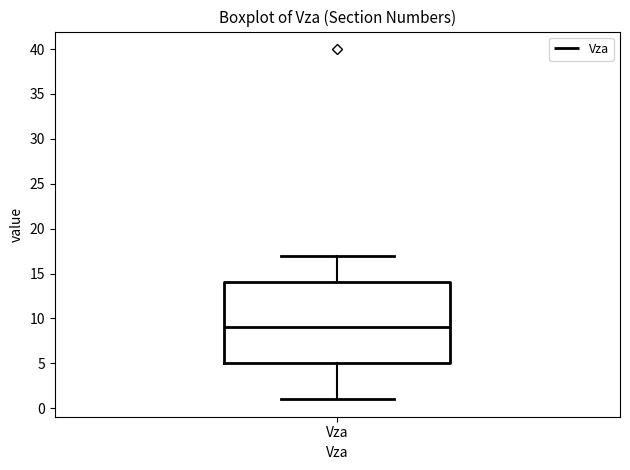

Transcribe this box plot: give where the median line is, the range the box spans, and where the two whiskers end, as read against the y-axis. The values are not printed on the chart, so give them approximately, as read against the axis.

median 9, box 5 to 14, whiskers 1 to 17